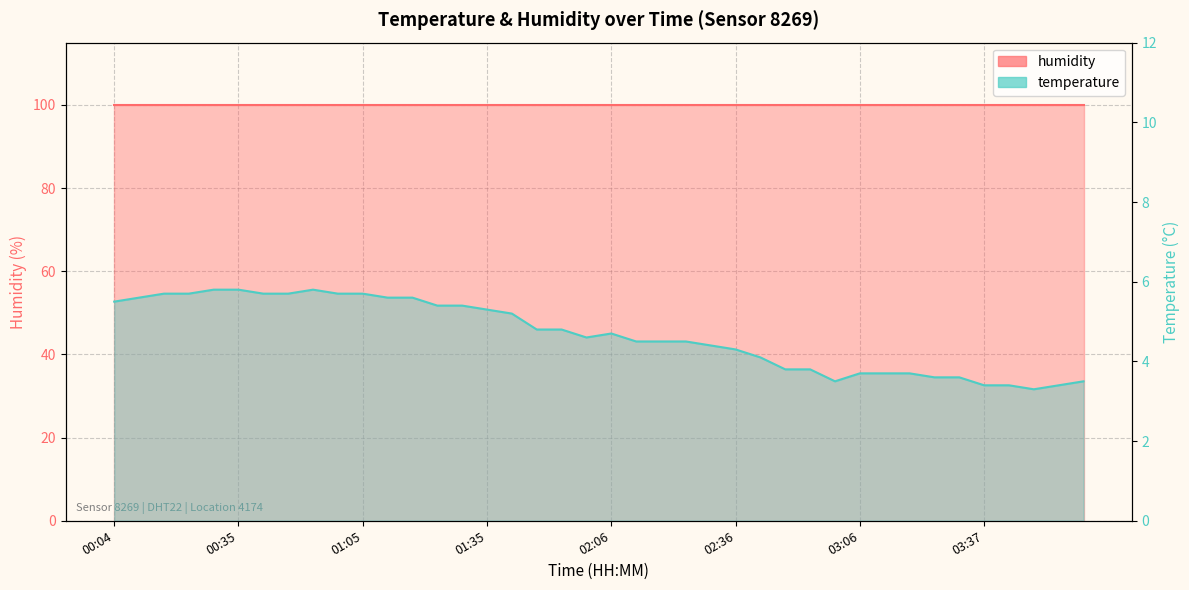

Reading left to right, extract all data points from this chart.

5.5	5.6	5.7	5.7	5.8	5.8	5.7	5.7	5.8	5.7	5.7	5.6	5.6	5.4	5.4	5.3	5.2	4.8	4.8	4.6	4.7	4.5	4.5	4.5	4.4	4.3	4.1	3.8	3.8	3.5	3.7	3.7	3.7	3.6	3.6	3.4	3.4	3.3	3.4	3.5